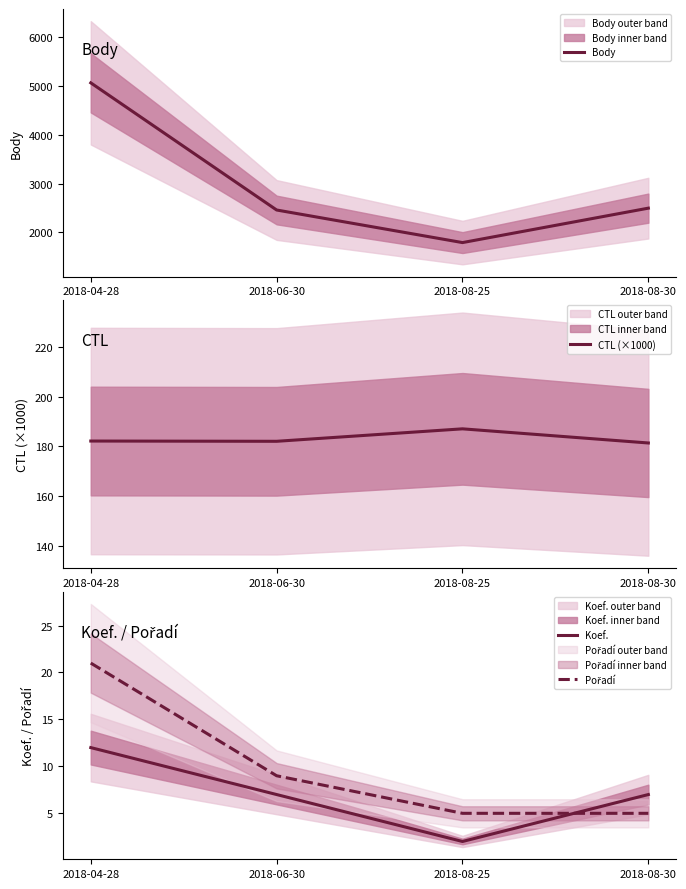

How many Pořadí values are between 5 and 21?

4